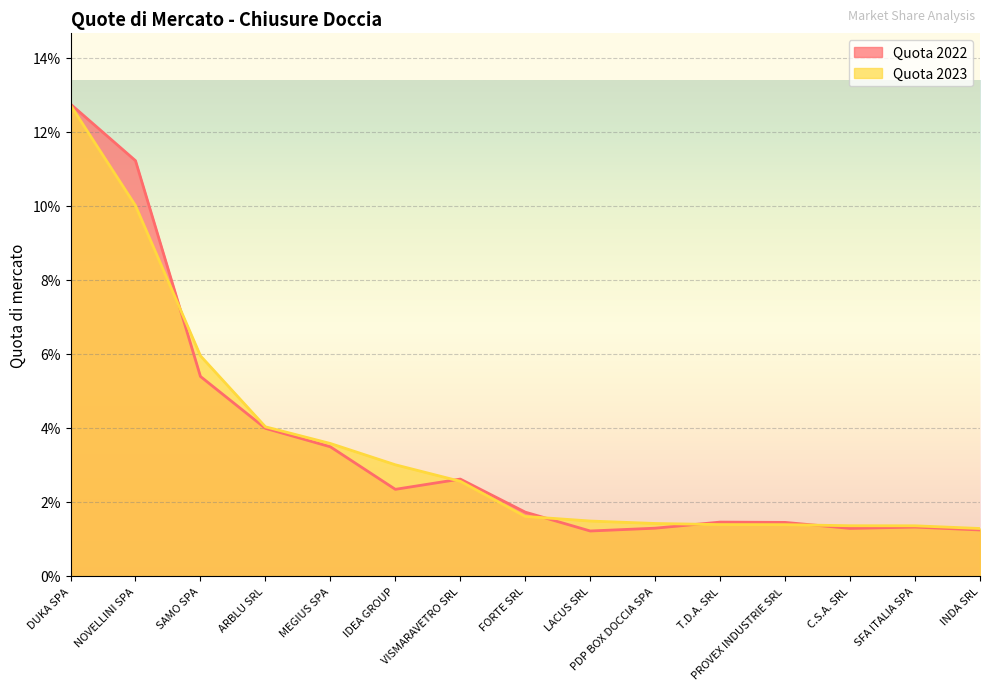

After their last crossing, which series has the higher values: Quota 2023 or Quota 2022?

Quota 2023